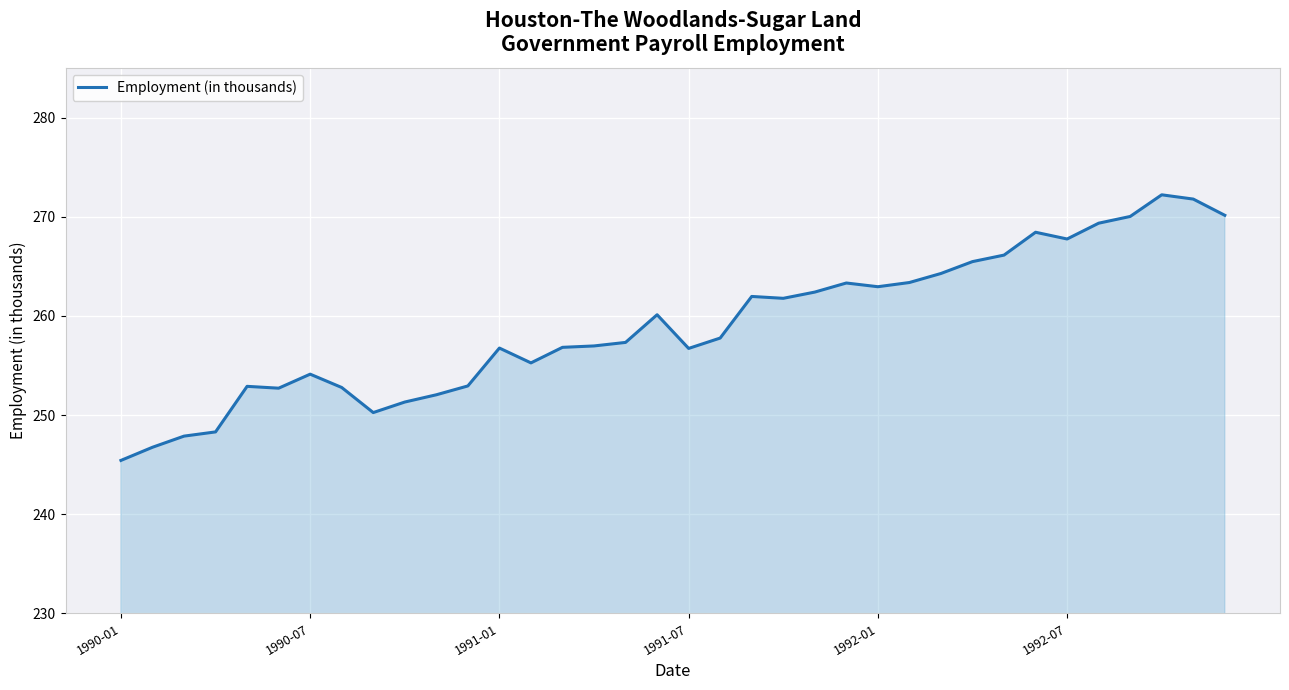

What is the smallest value displayed?

245.4